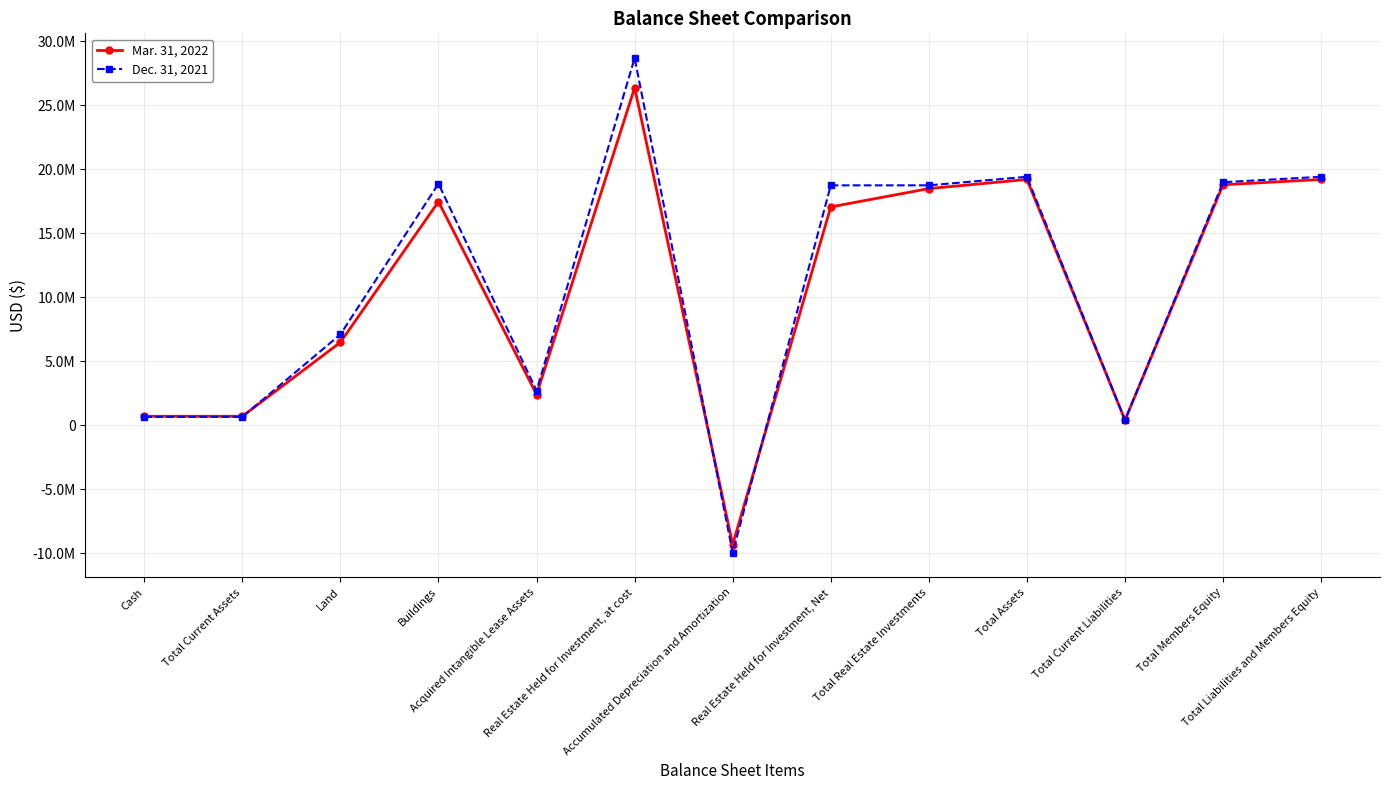

What is the spread (max minus min) of values at Real Estate Held for Investment, at cost?

2315045